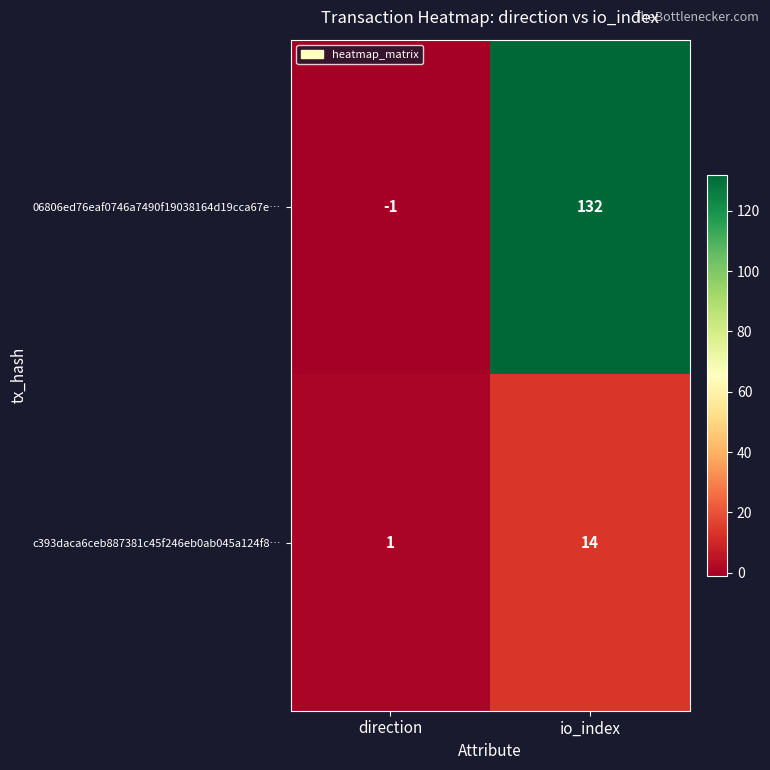

At which label is 06806ed76eaf0746a7490f19038164d19cca67e… closest to 65?

direction